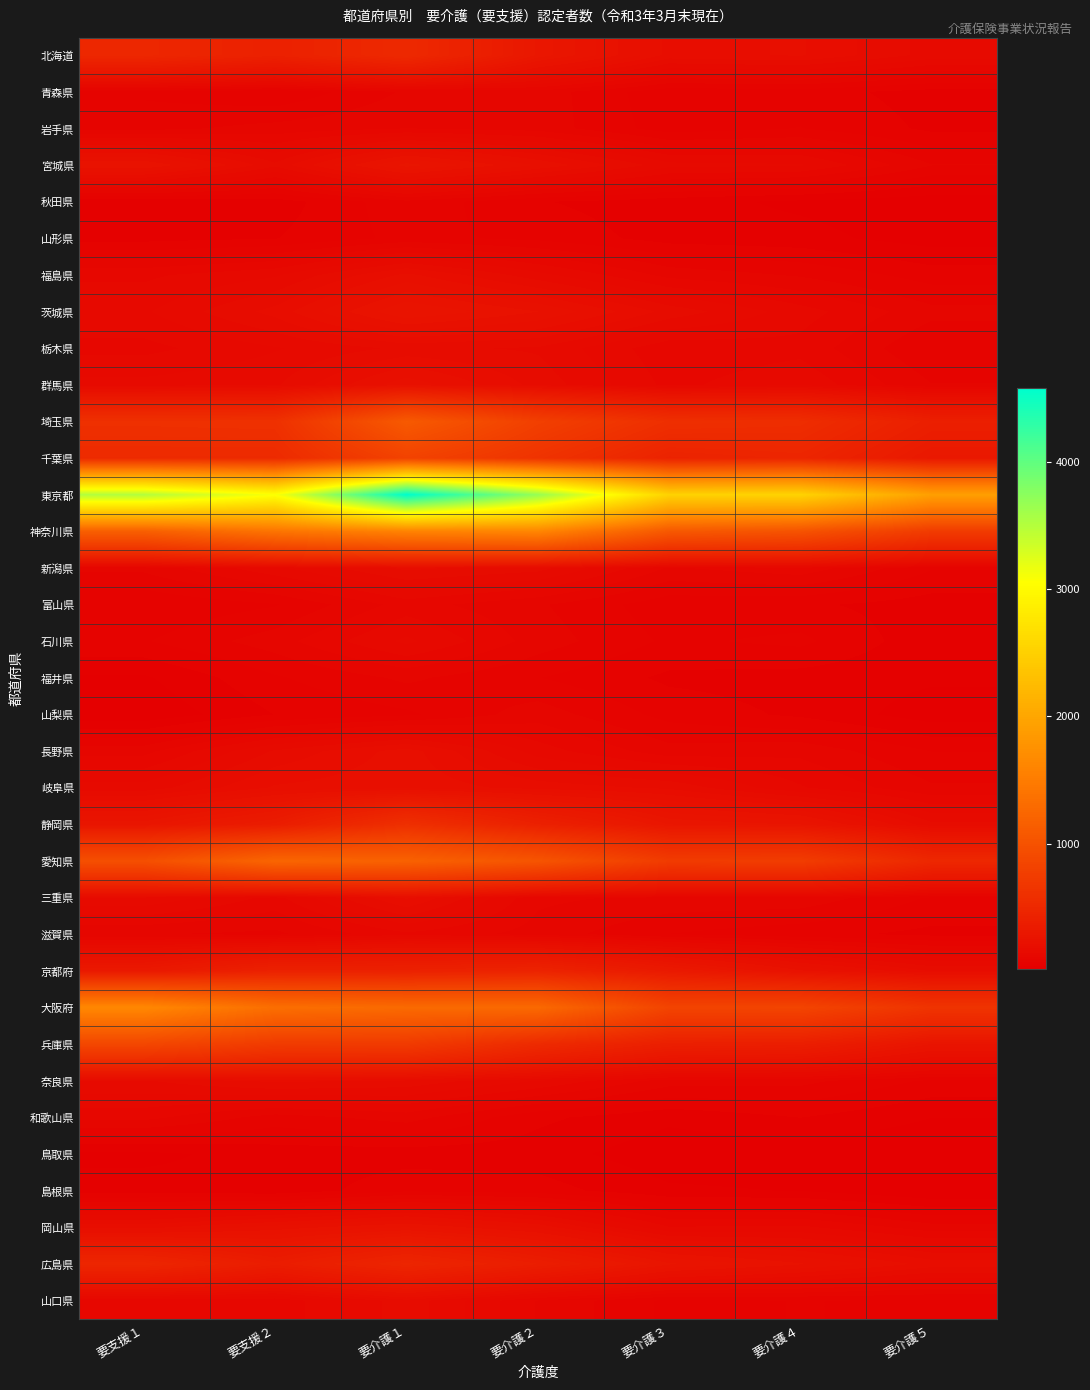

Between 要介護３ and 要介護４, which is larger?

要介護４